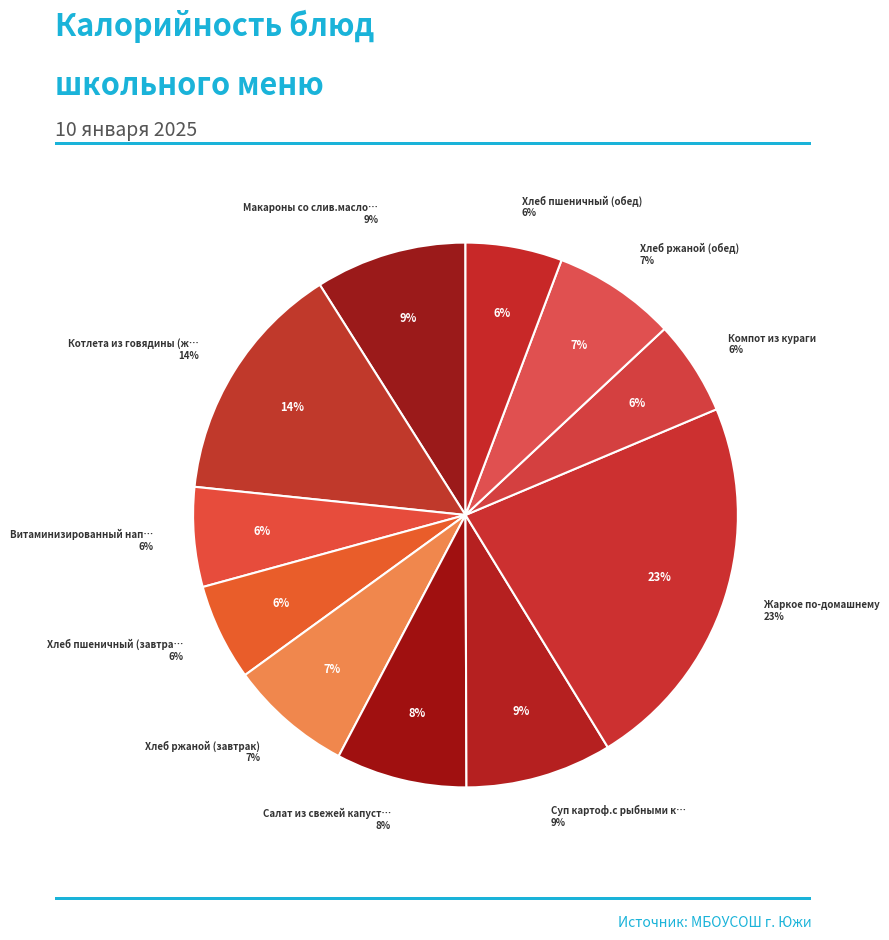

How many slices are in this pie chart?

11